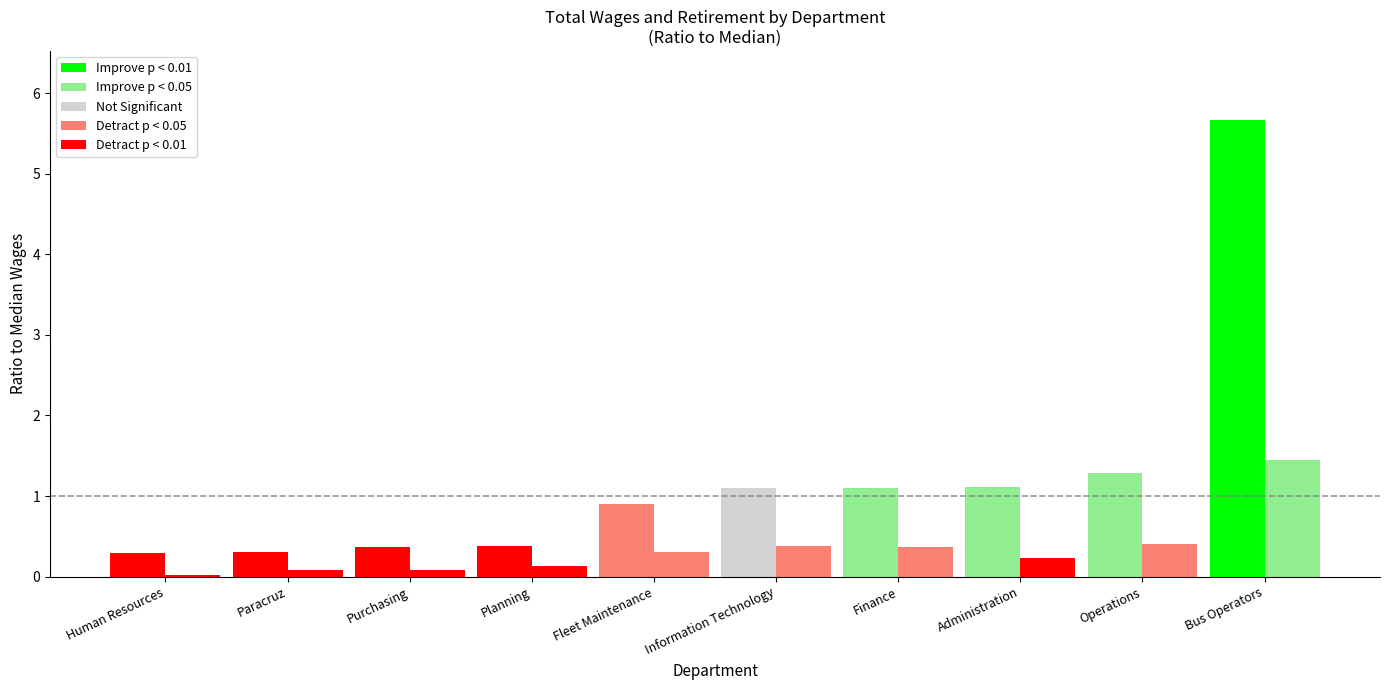

Are the bars horizontal?

No